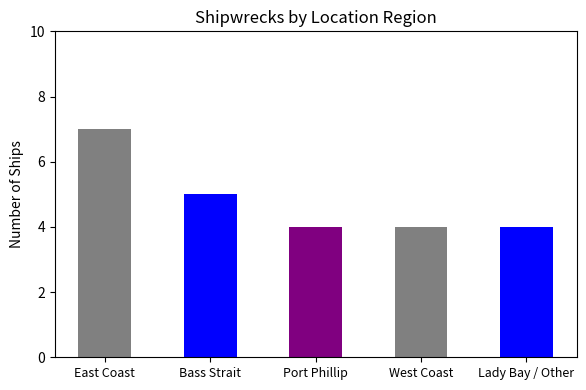

The value at Lady Bay / Other is 6. True or false?

False